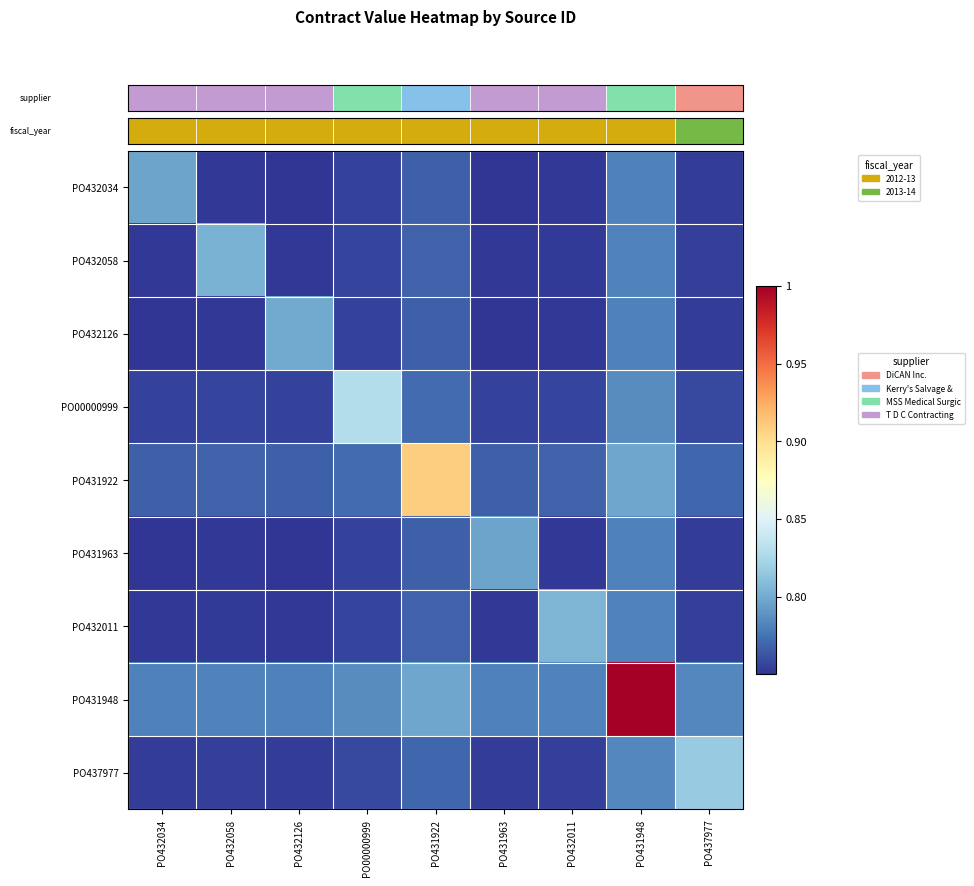

At how many categories does at least one series exceed 0?

9